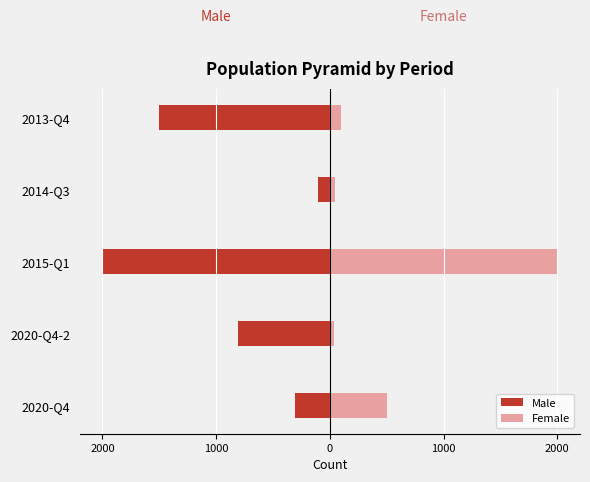

What is the average value of the Female series?

536